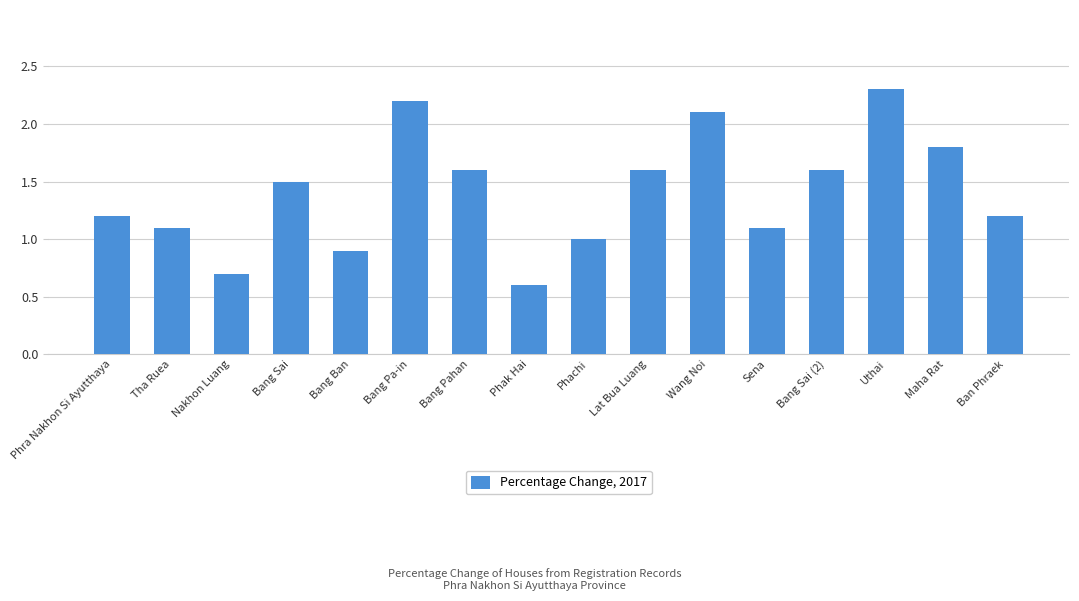

The value at Phak Hai is 0.6. True or false?

True